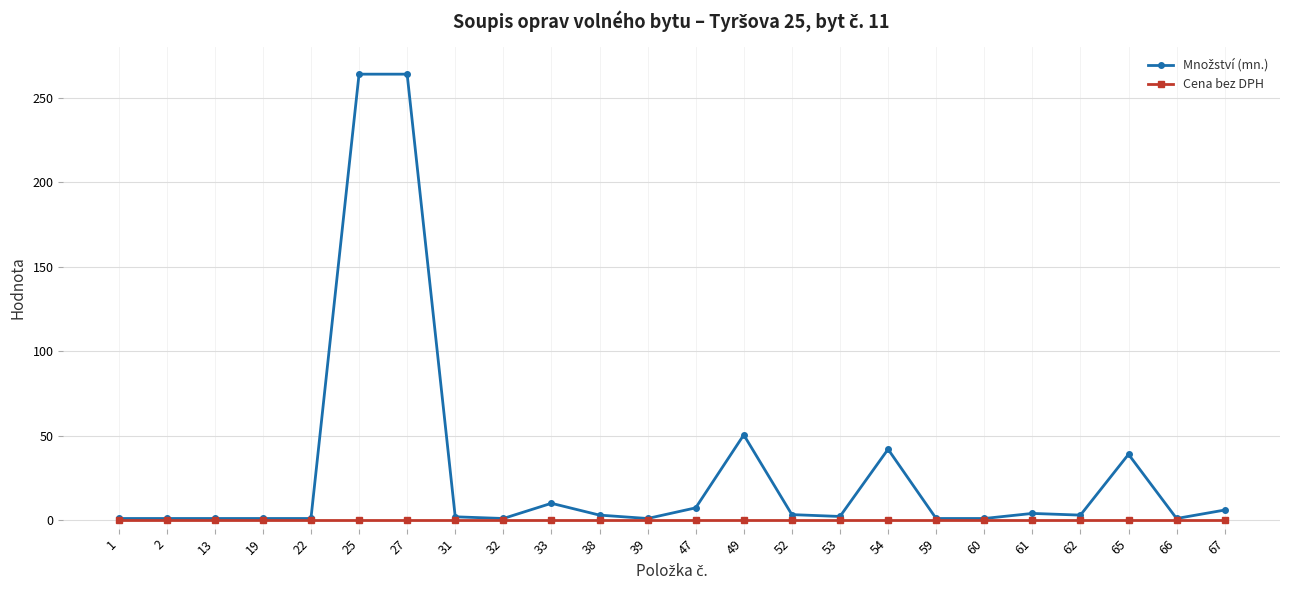

What is the maximum value shown in the chart?

264.0